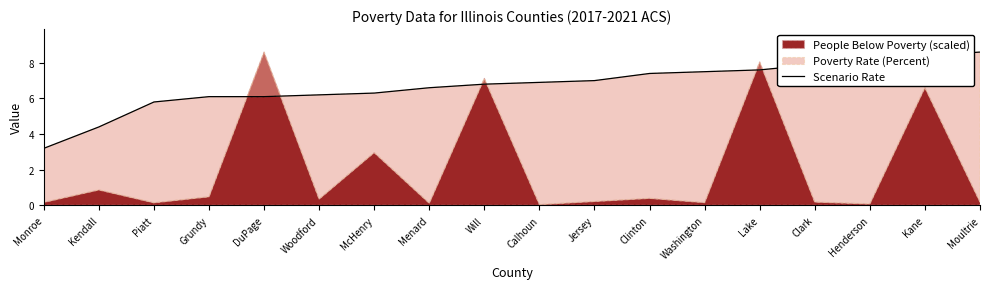

What is the greatest value displayed?

8.6